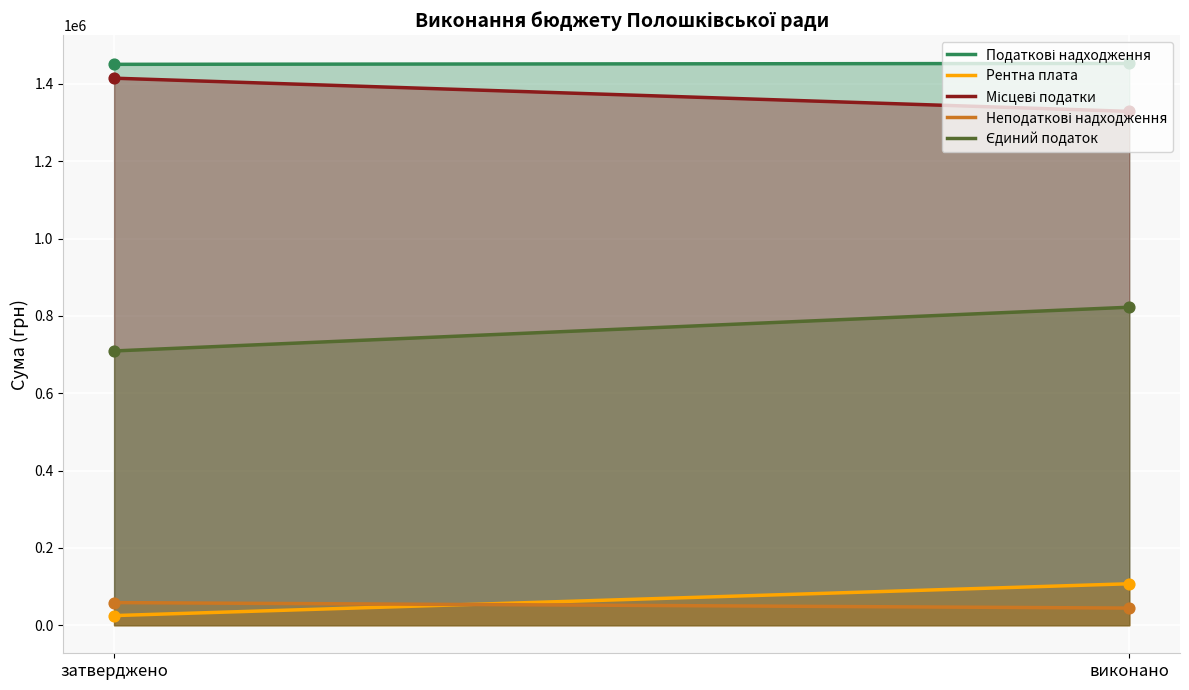

What is the total value across all series at затверджено?

3657522.0